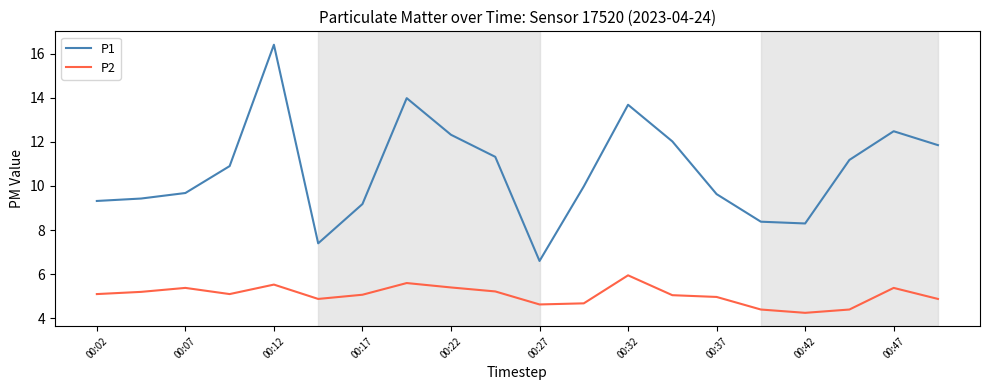

True or false: P2 and P1 intersect in this chart.

False